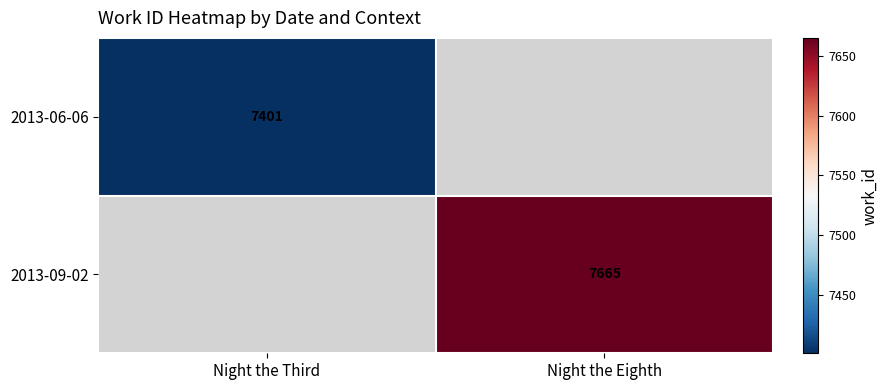

True or false: 2013-09-02 has a value of 10818 at Night the Eighth.

False